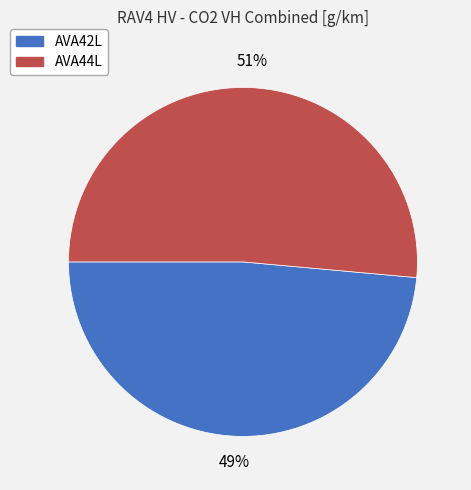

Between AVA44L and AVA42L, which is larger?

AVA44L